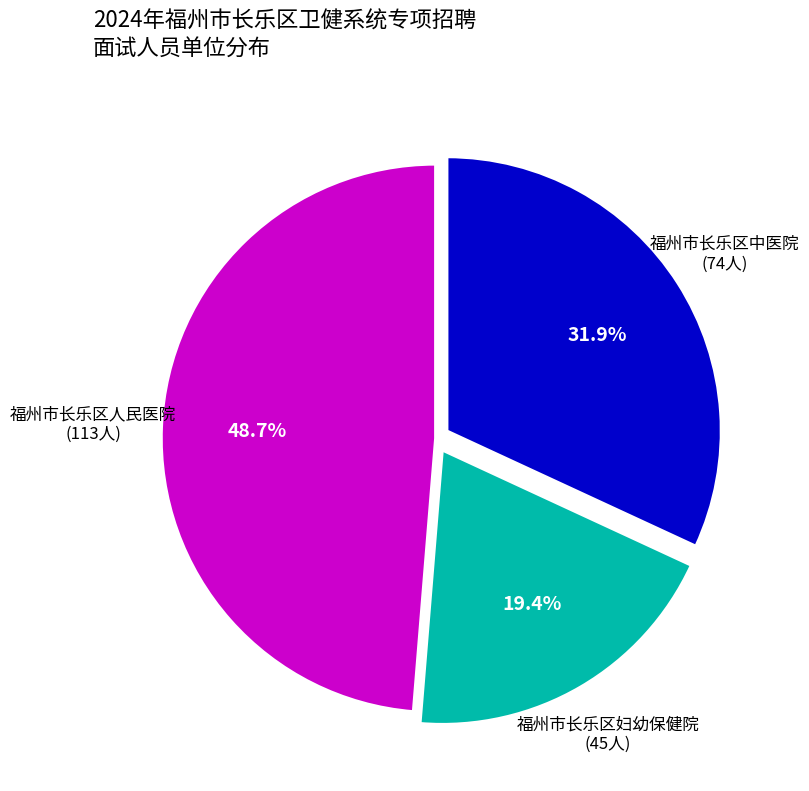

Does any single category account for the majority?

No